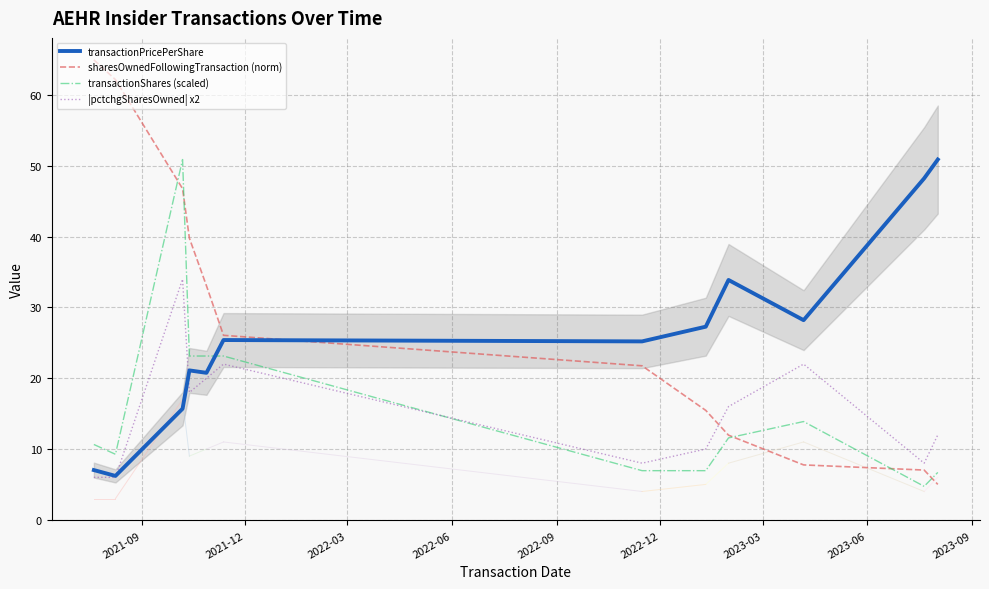

What is the difference between the maximum and minimum values in the transactionShares (scaled) series?

46.2